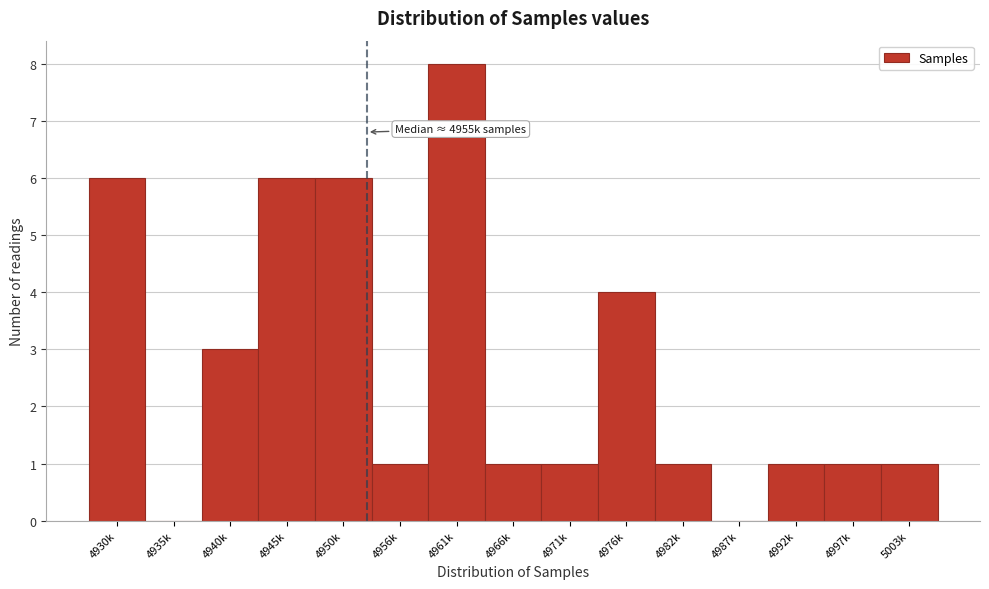

Reading right to left, what are all the values shown in this chart?

5003k=1	4997k=1	4992k=1	4987k=0	4982k=1	4976k=4	4971k=1	4966k=1	4961k=8	4956k=1	4950k=6	4945k=6	4940k=3	4935k=0	4930k=6